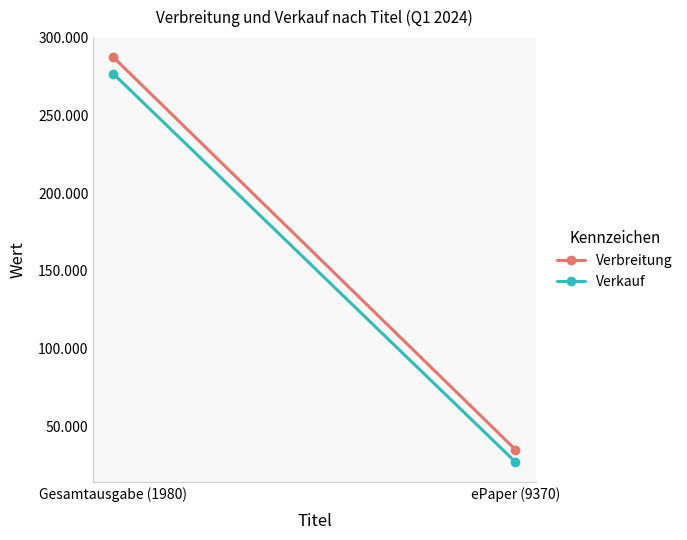

Is the value of Verbreitung at Gesamtausgabe (1980) greater than the value of Verkauf at Gesamtausgabe (1980)?

Yes